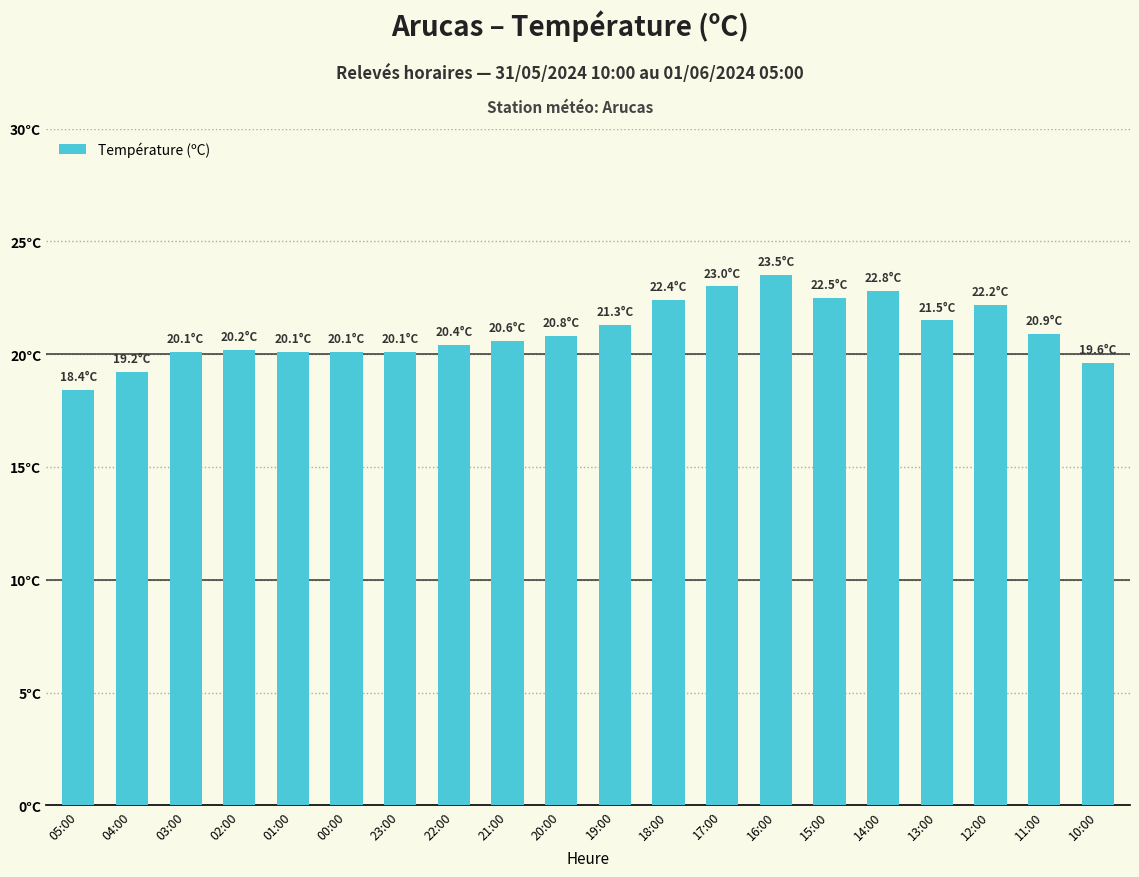

At which label does the data first exceed 20?

03:00